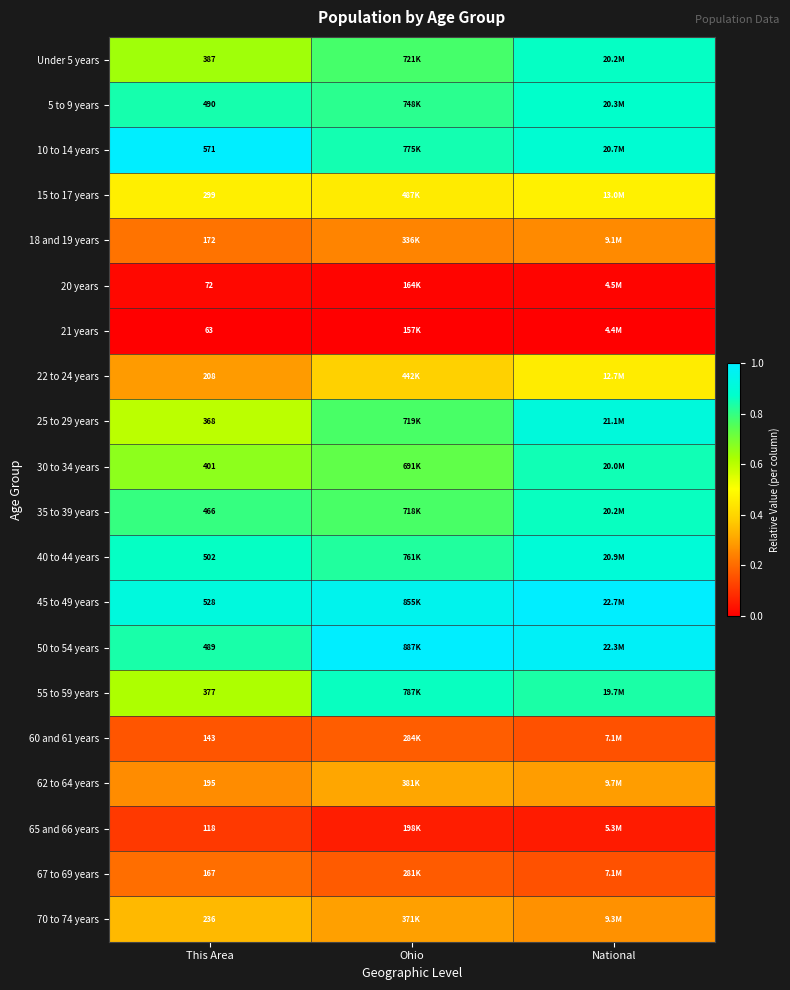

Between This Area and National, which is larger?

National